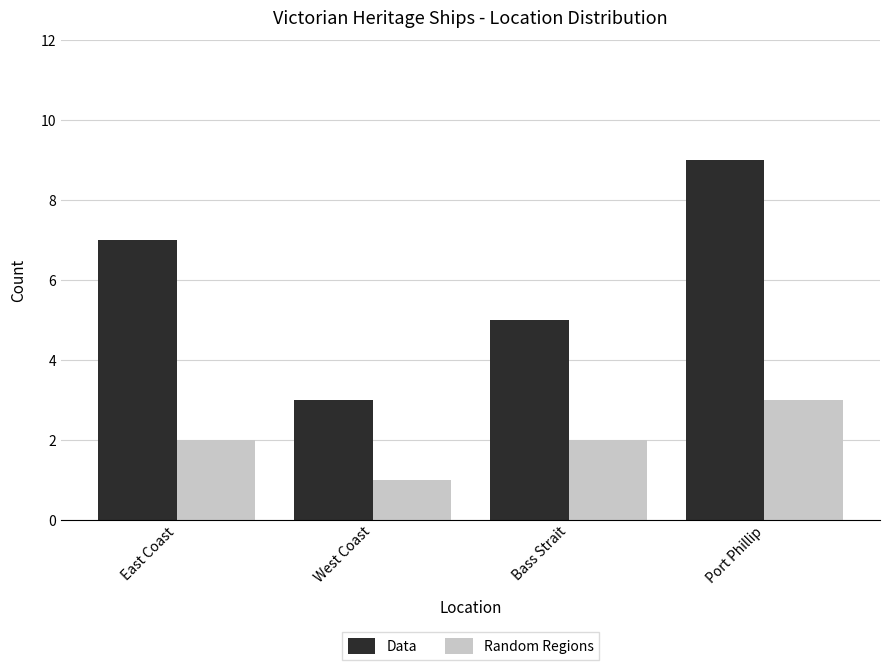

What is the value of the Random Regions bar at the 3rd from the left?

2